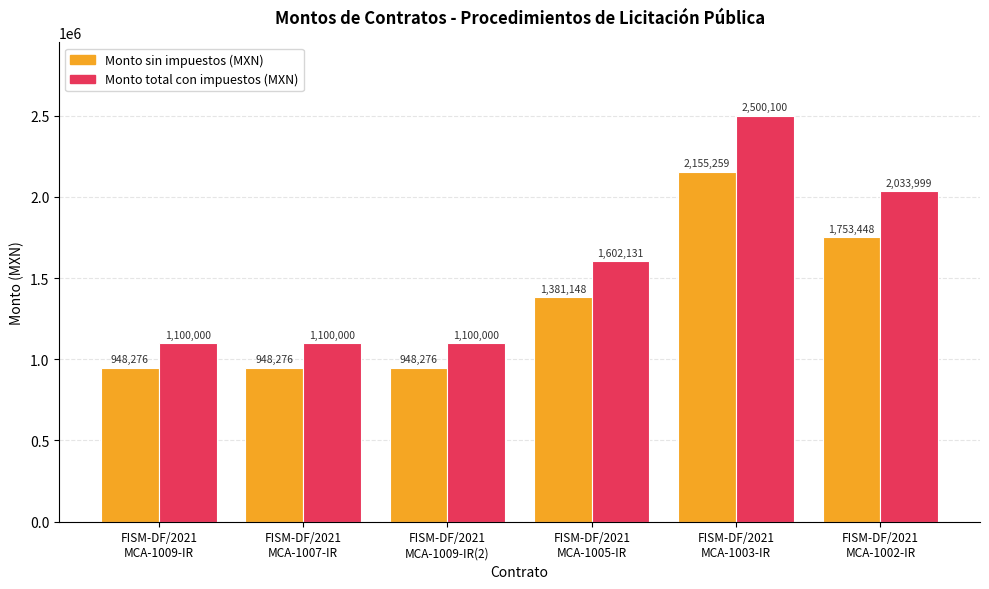

At which category is the sum across all series the highest?

FISM-DF/2021
MCA-1003-IR